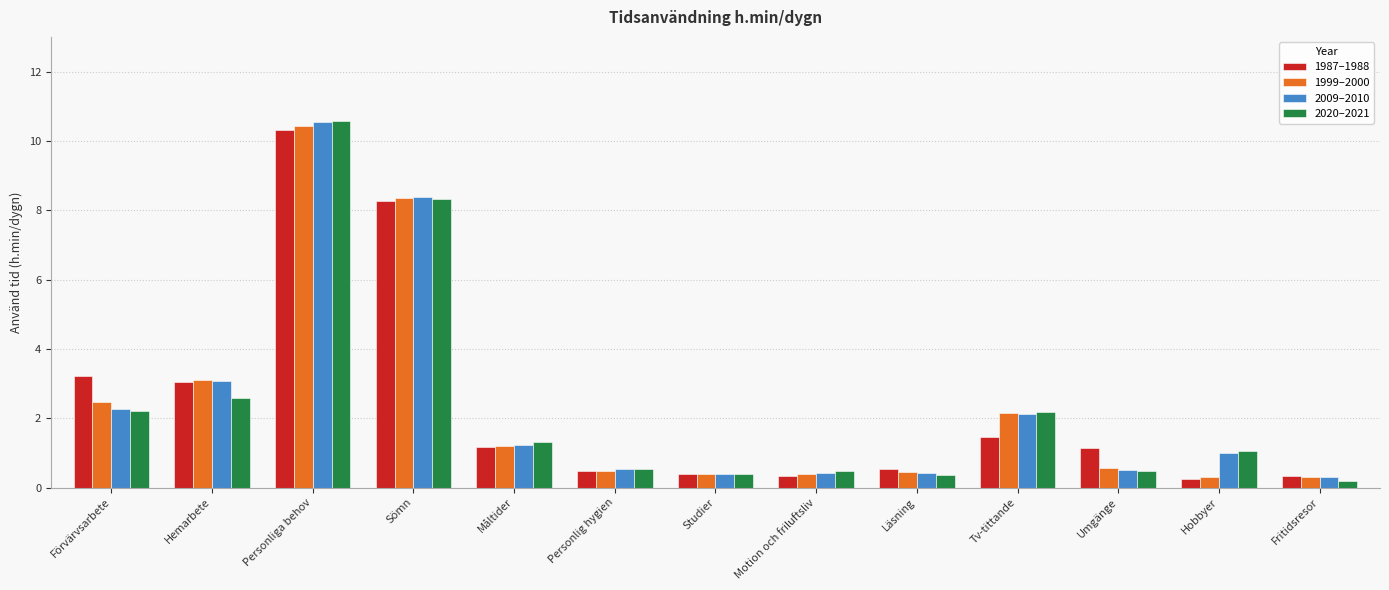

Is the value of 1987–1988 at Personlig hygien greater than the value of 2020–2021 at Måltider?

No